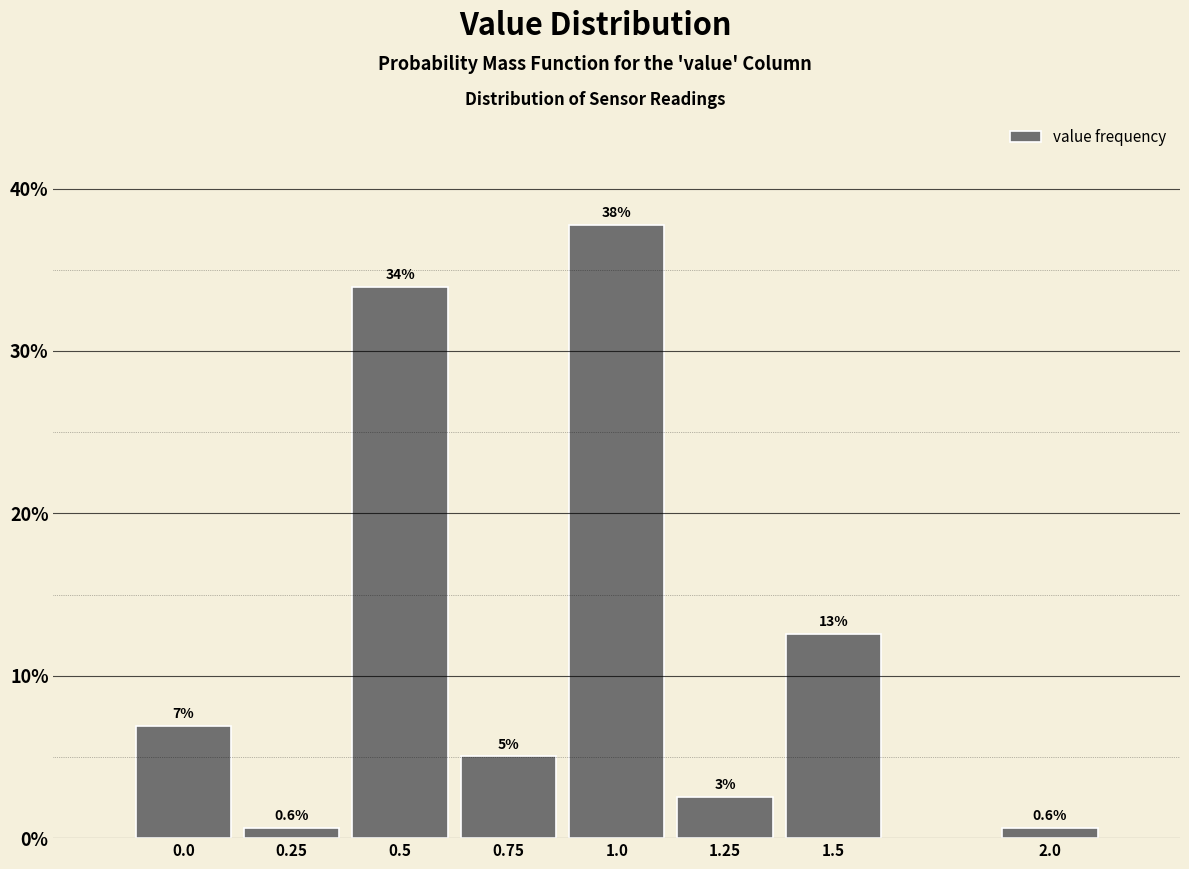

Which category has the highest value across all series?

1.0